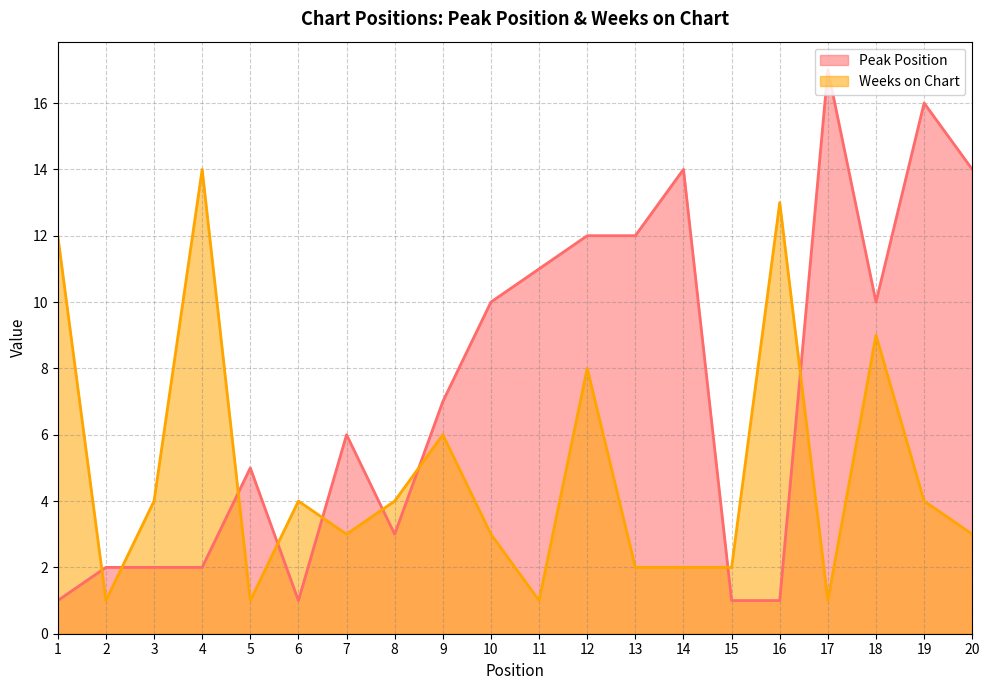

Reading left to right, extract all data points from this chart.

Peak Position: 1=1	2=2	3=2	4=2	5=5	6=1	7=6	8=3	9=7	10=10	11=11	12=12	13=12	14=14	15=1	16=1	17=17	18=10	19=16	20=14
Weeks on Chart: 1=12	2=1	3=4	4=14	5=1	6=4	7=3	8=4	9=6	10=3	11=1	12=8	13=2	14=2	15=2	16=13	17=1	18=9	19=4	20=3